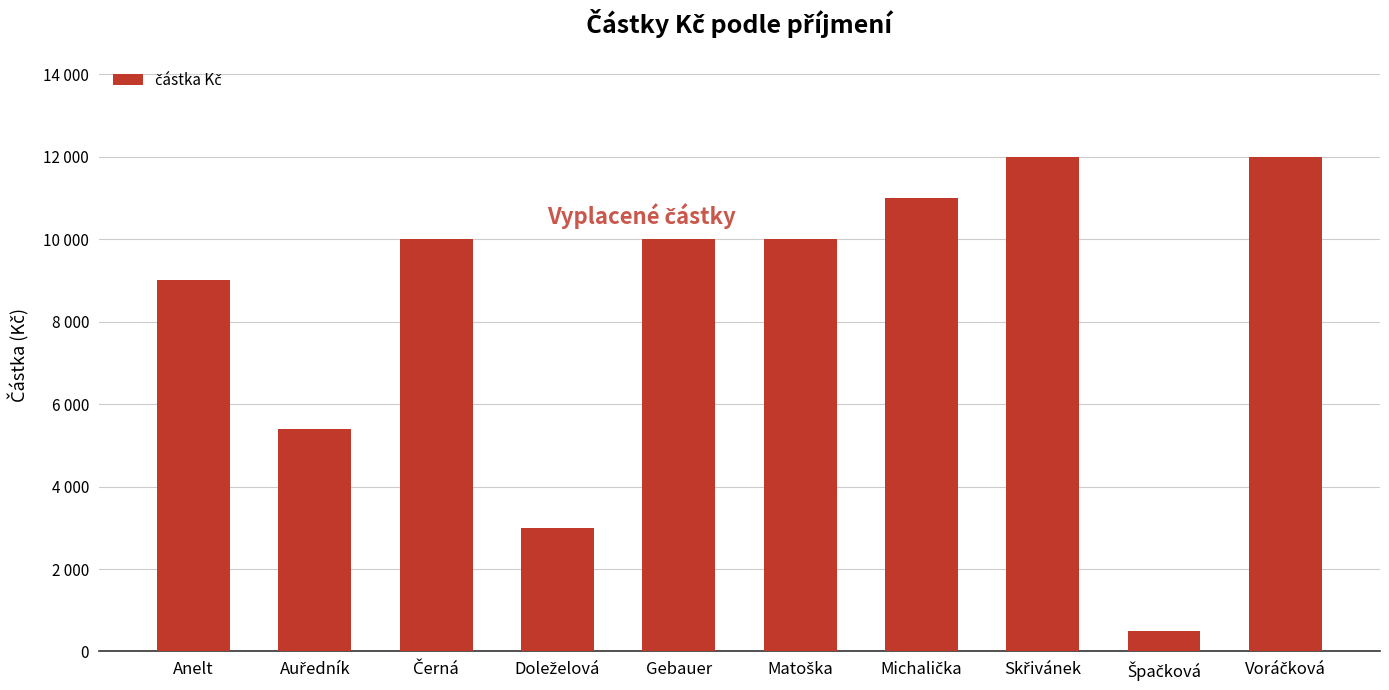

What is the label of the 9th bar from the right?

Auředník